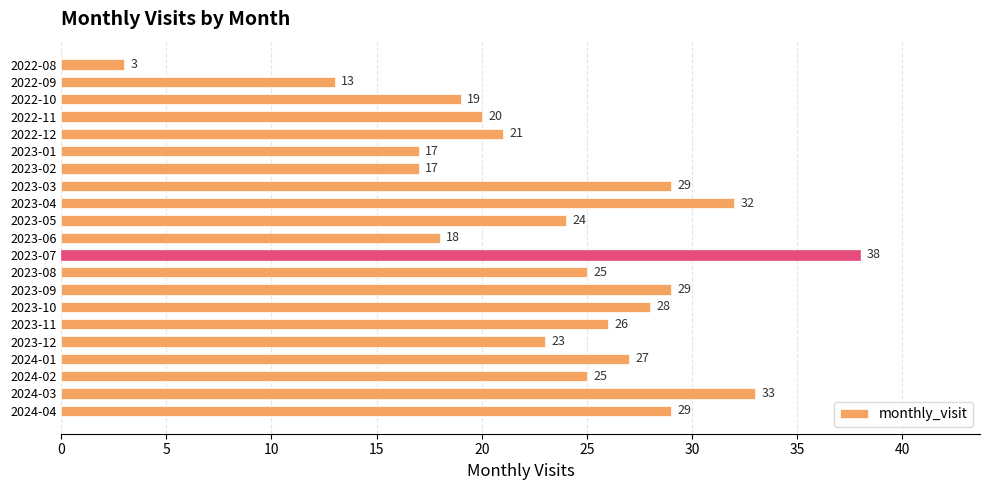

What is the value of the 6th bar from the top?

17